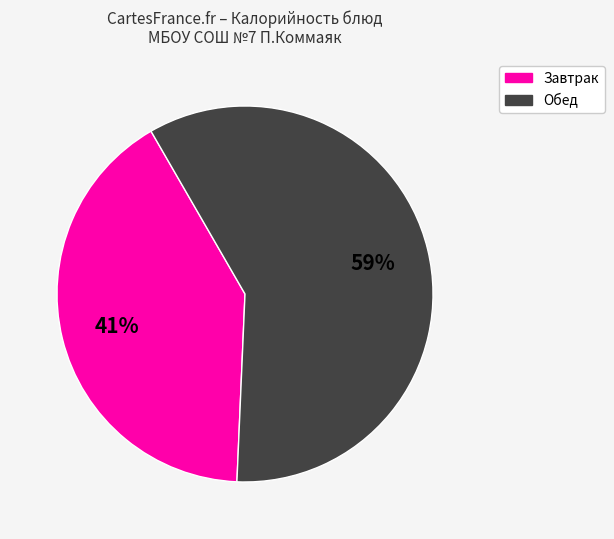

Count the number of slices in the pie.

2